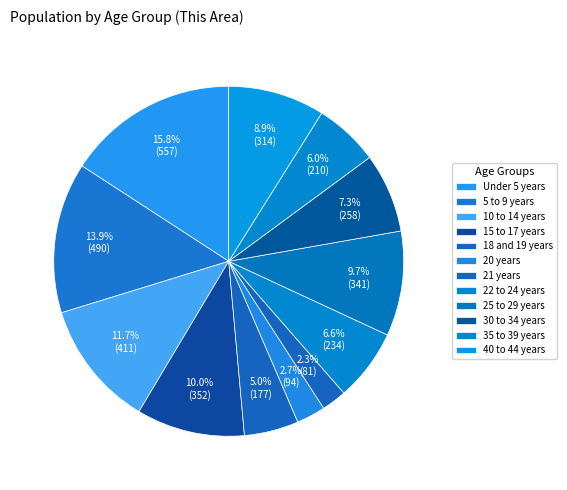

To the nearest percent, what is the difference between the largest and smallest slice percentages?

14%